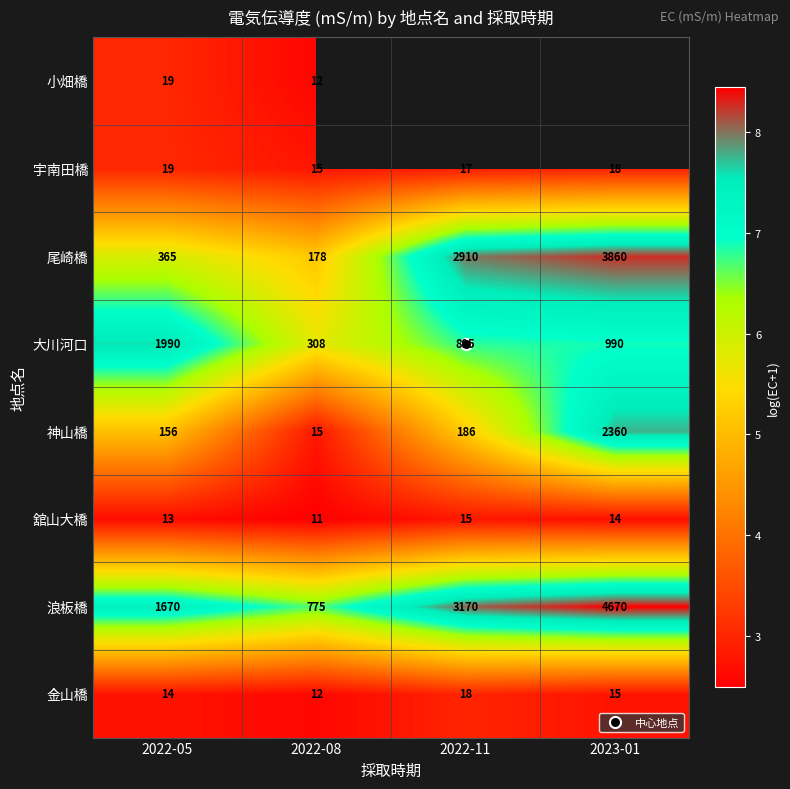

The 金山橋 series shows 2.7 at 2022-05. True or false?

True